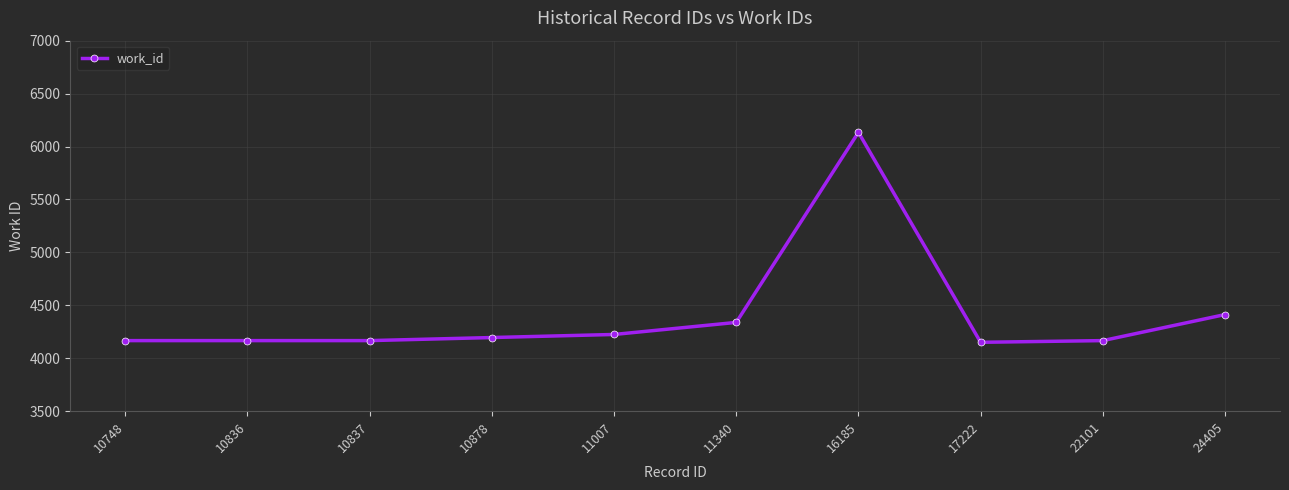

What is the value of the 7th point from the left?

6134